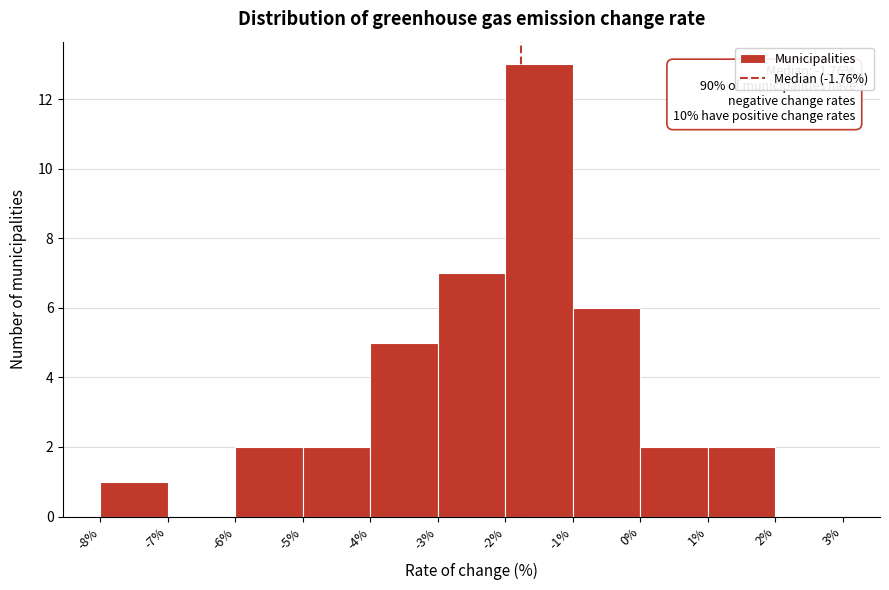

Which range on the x-axis has the tallest bar?

-2% to -1%